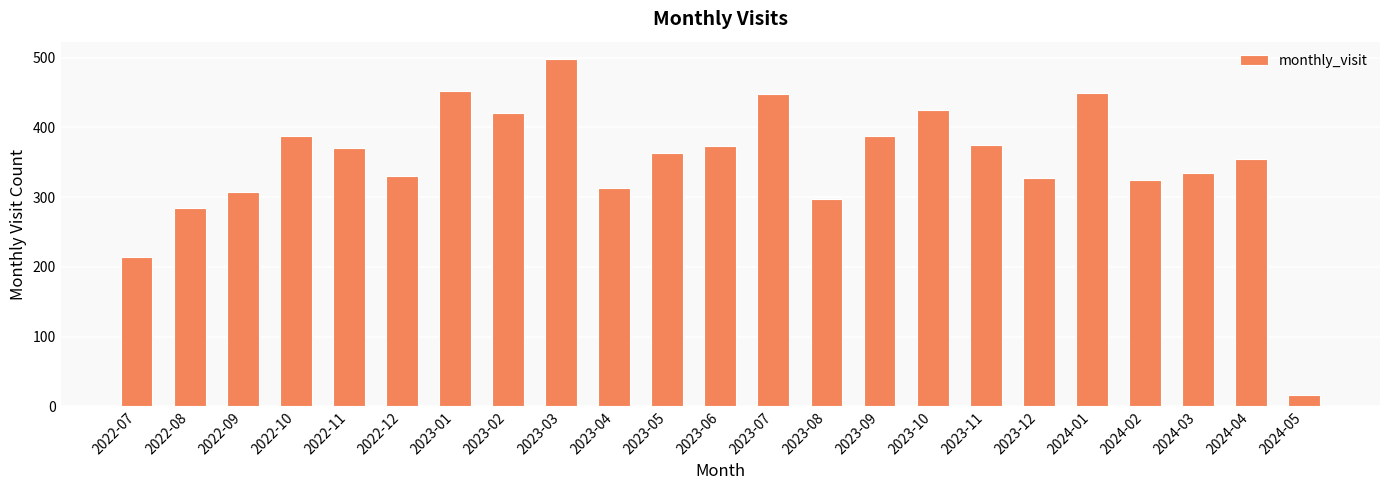

True or false: the data shows 388 at 2022-10.

True